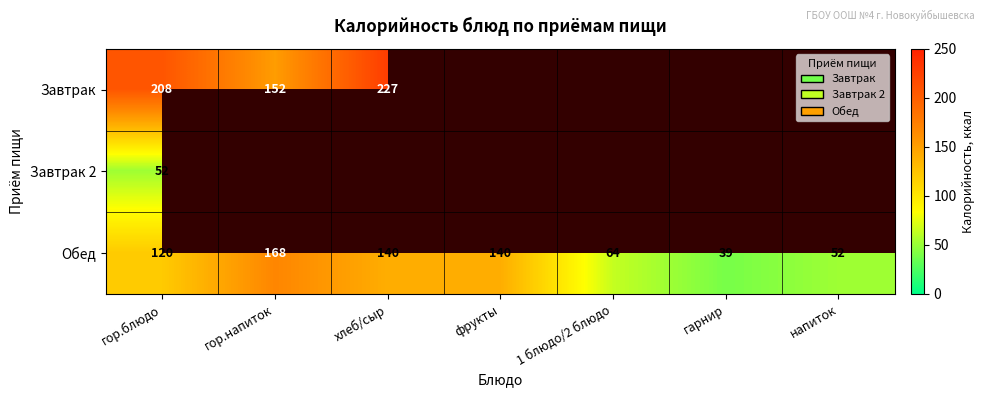

Is it true that Обед equals 72.4 at напиток?

False